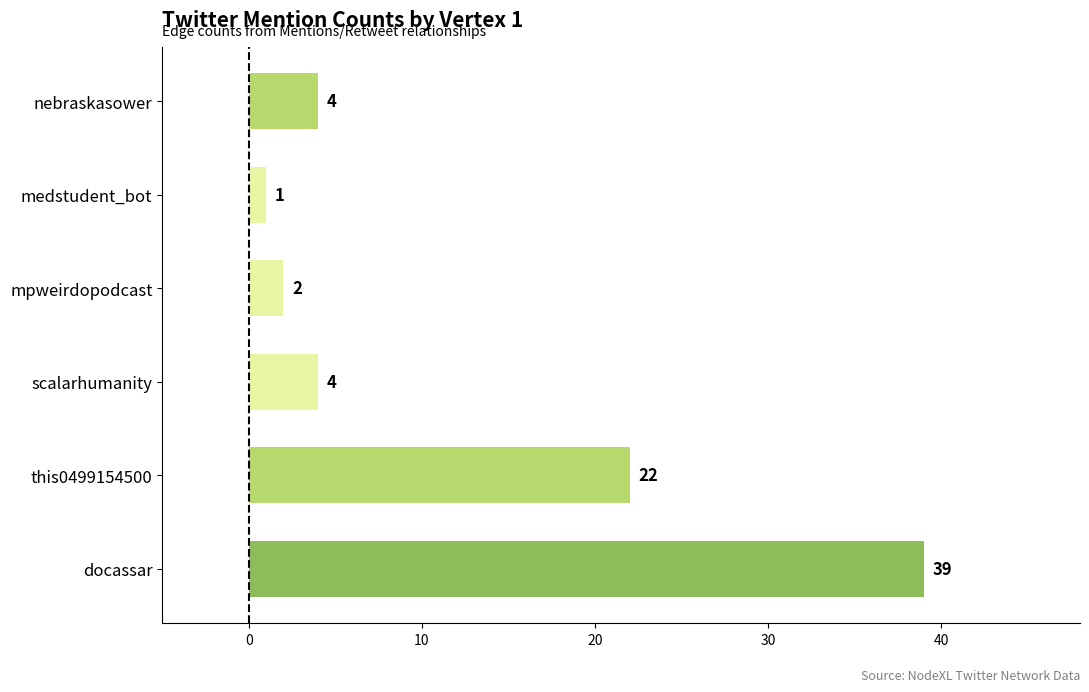

How many bars are there in total?

6